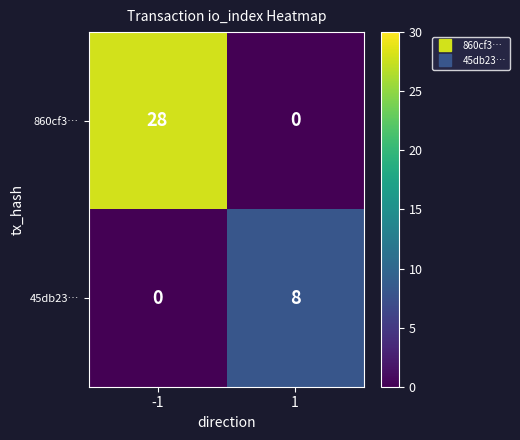

What is the difference between the 45db23… values at -1 and 1?

8